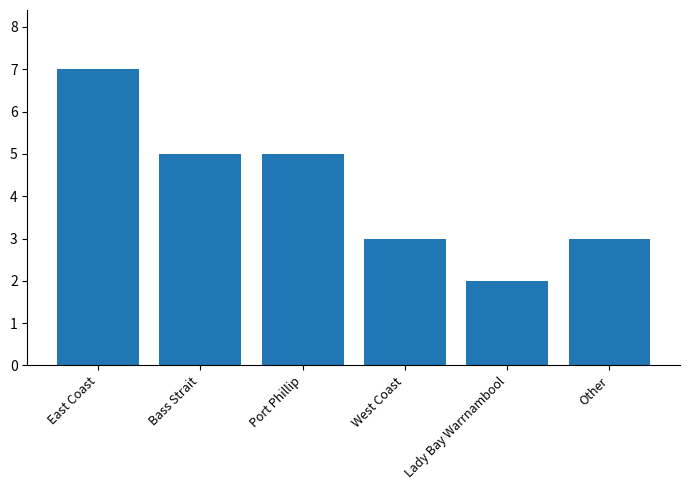

What is the approximate value at Port Phillip?

5